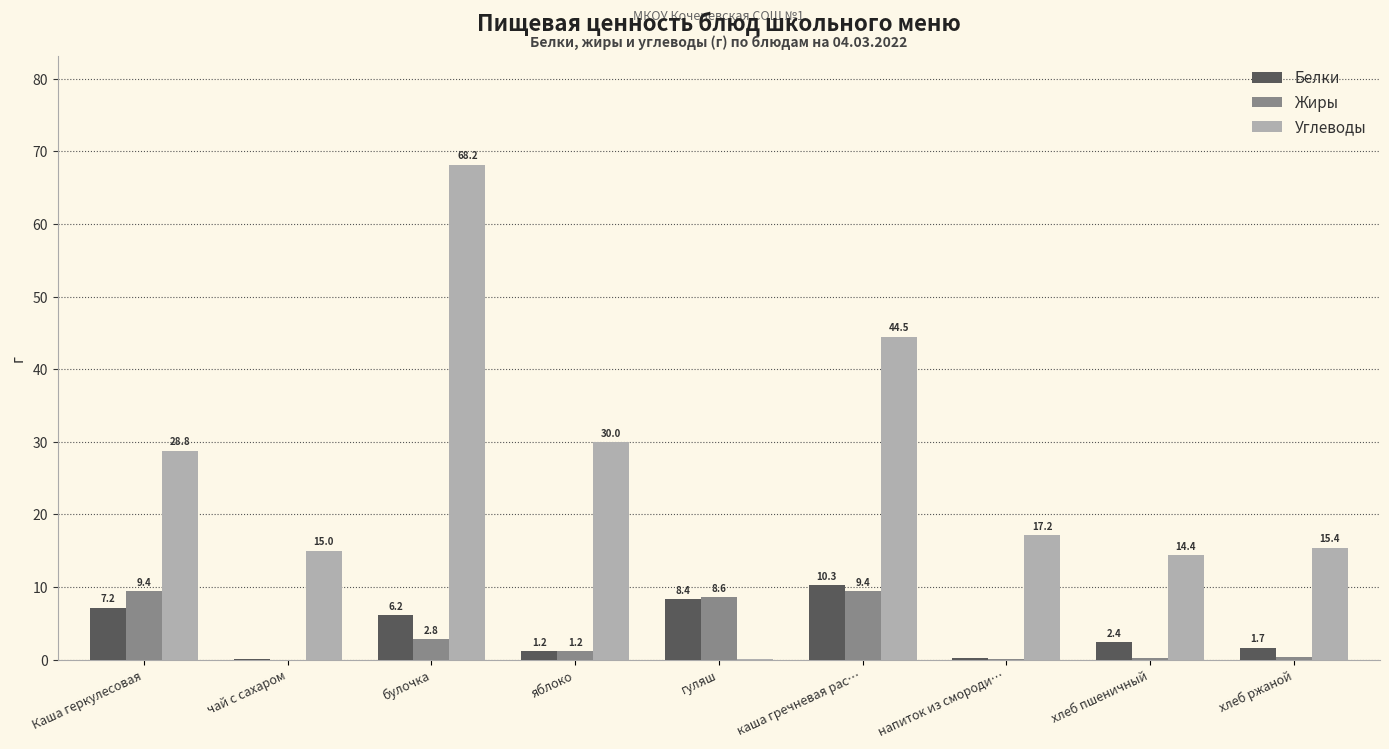

How many groups of bars are there?

9